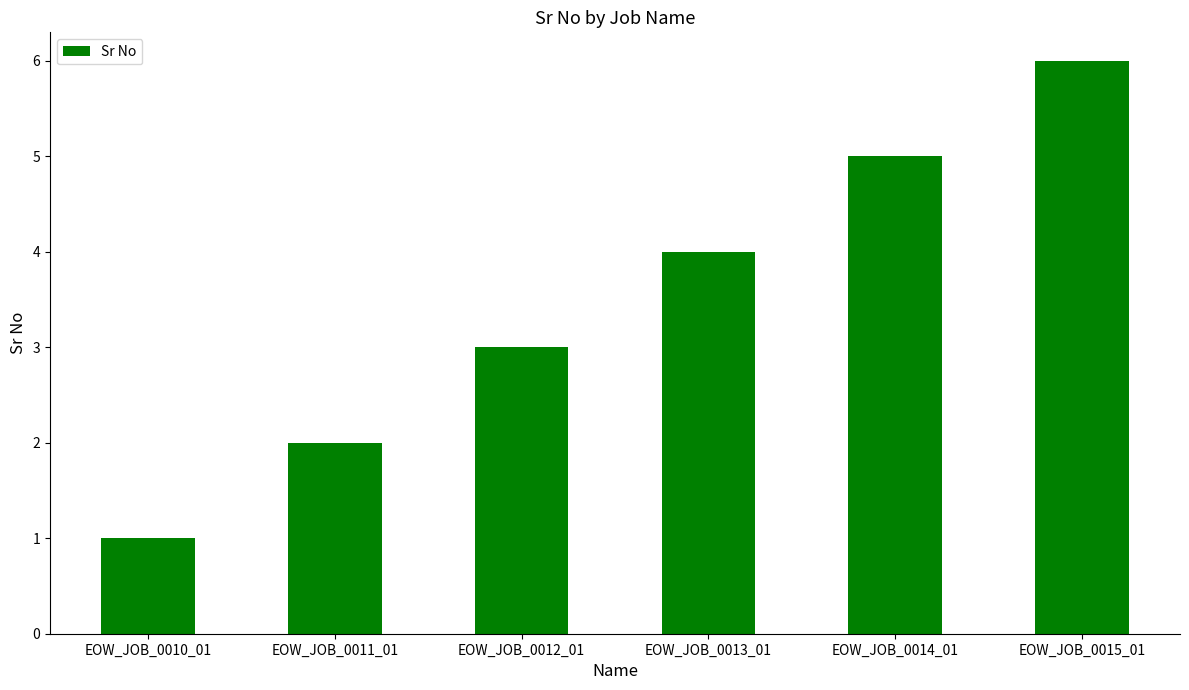

At which category does the chart reach its peak across all series?

EOW_JOB_0015_01